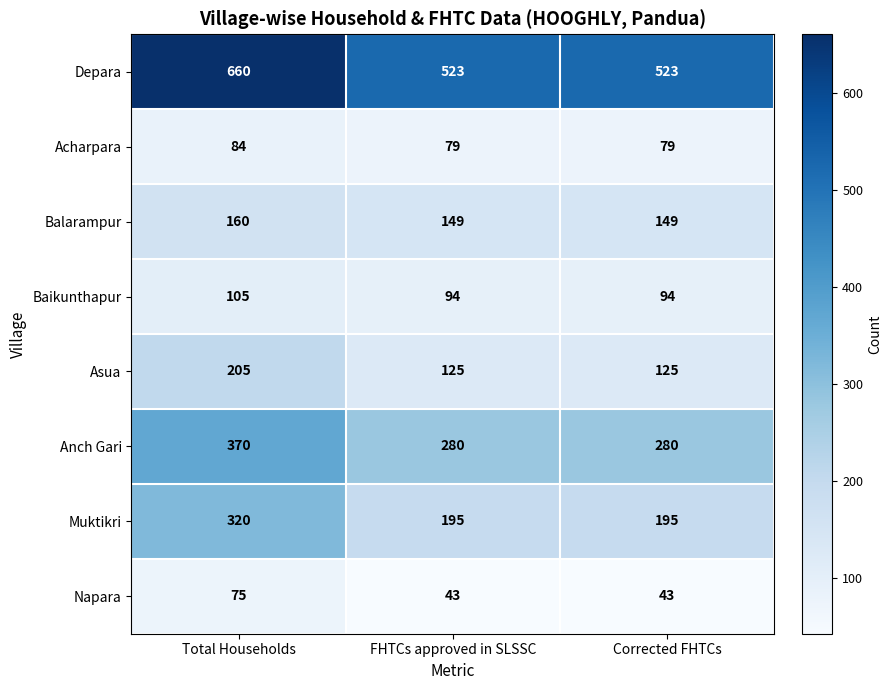

What is the approximate value of Napara at Total Households?

75